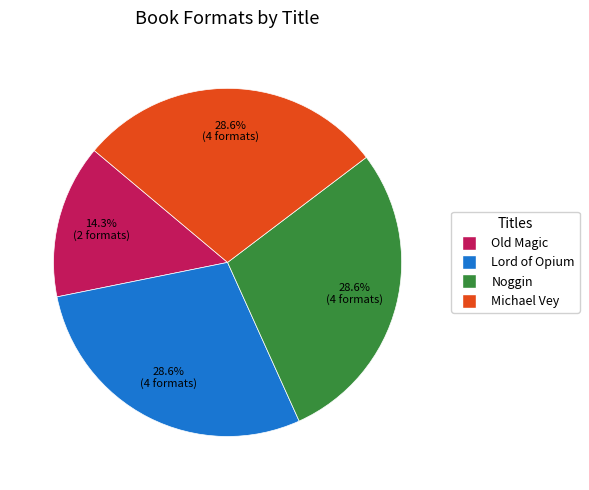

How many segments does this pie chart have?

4